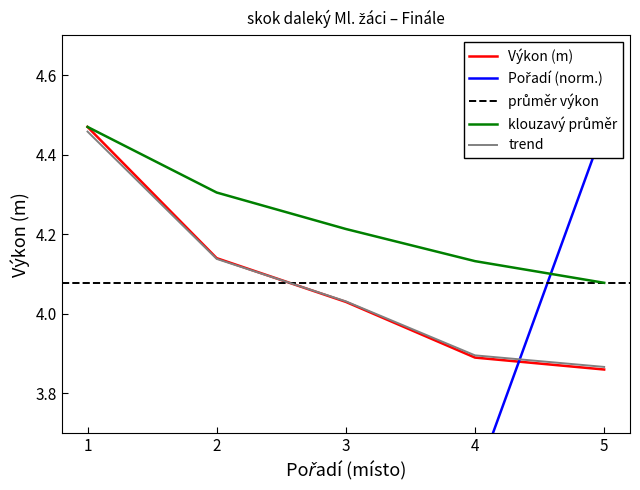

List the labels in order of trend value, largest first.

1, 2, 3, 4, 5